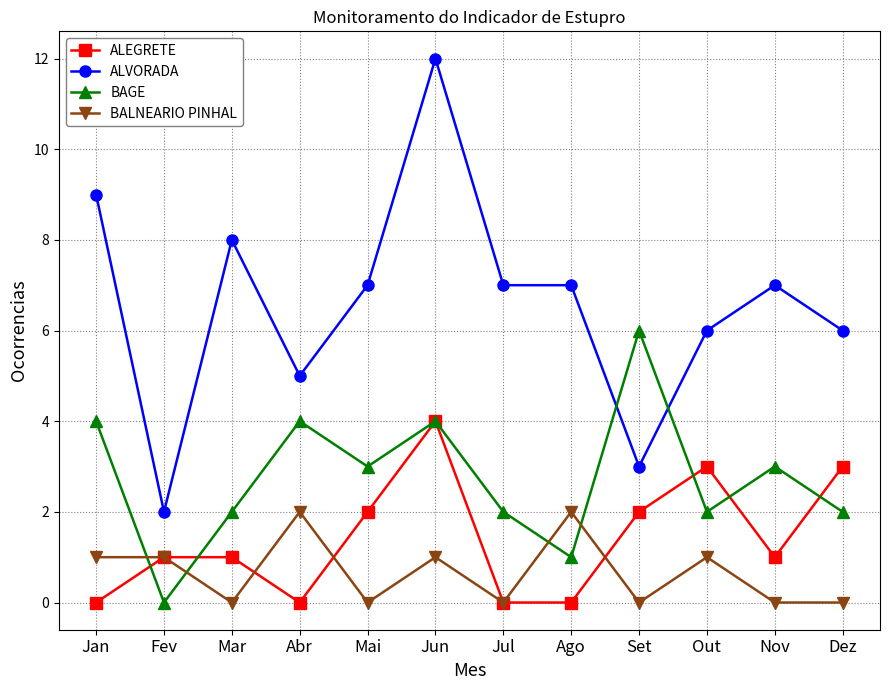

Between Jul and Dez, which series saw the biggest shift?

ALEGRETE